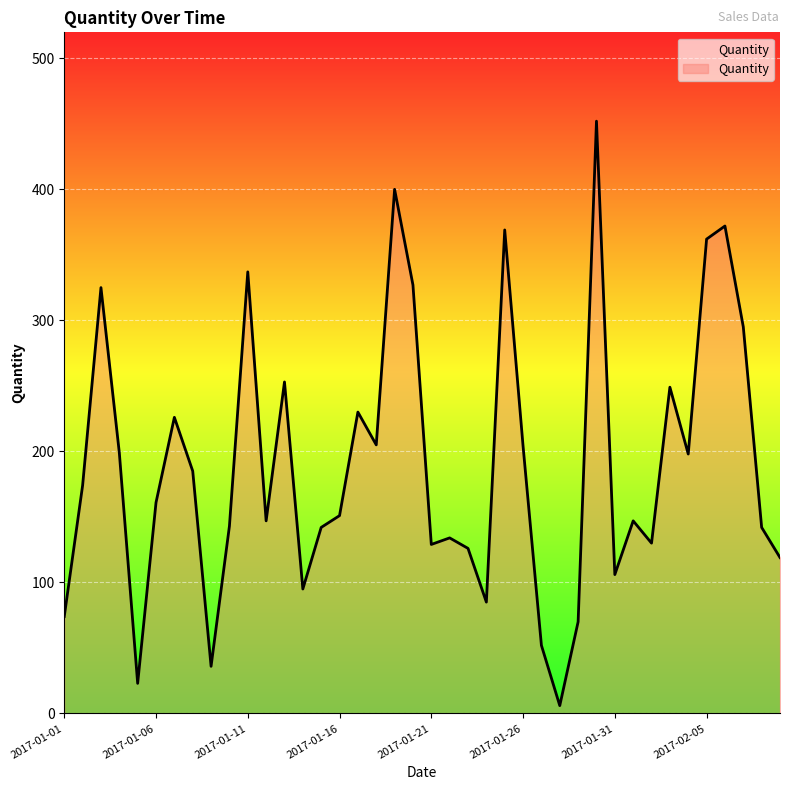

What is the greatest value displayed?

452